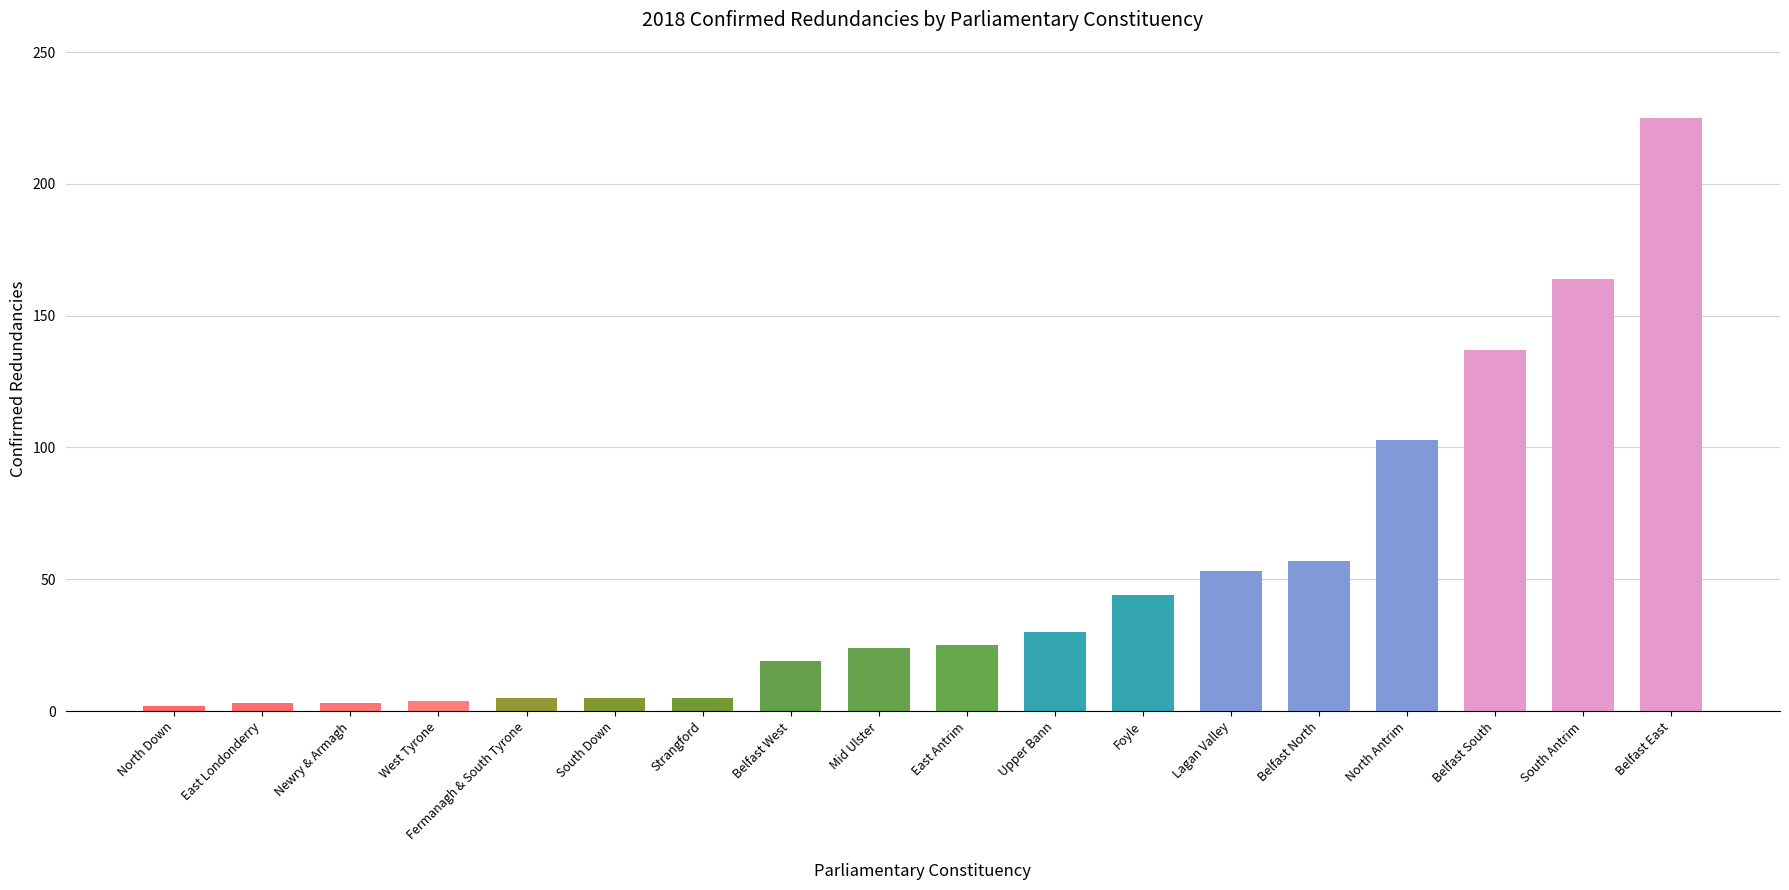

How many bars are there in total?

18